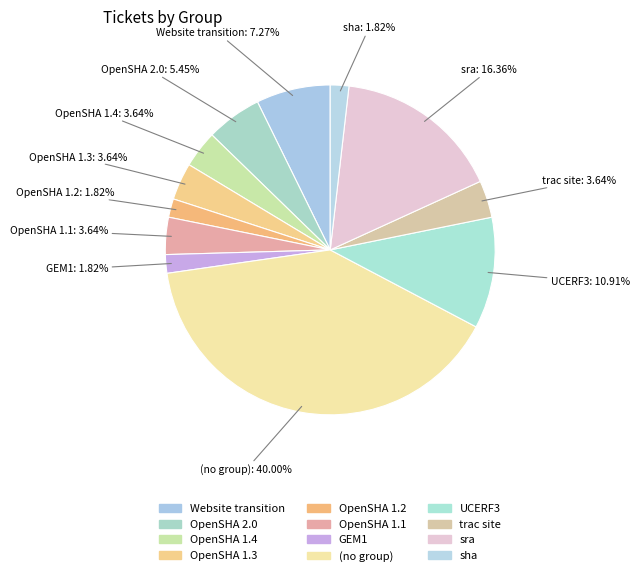

To the nearest percent, what is the average slice percentage?

8%